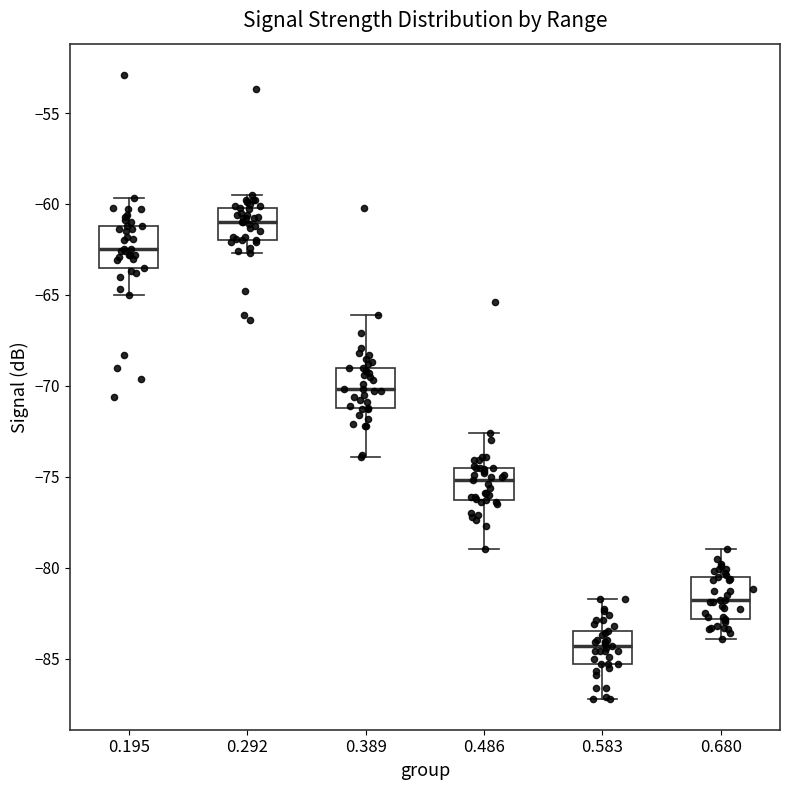

Where does the median line of the box at x = 0.583 sit on the y-axis? The values are not printed on the chart, so give them approximately, as read against the axis.

-84.5